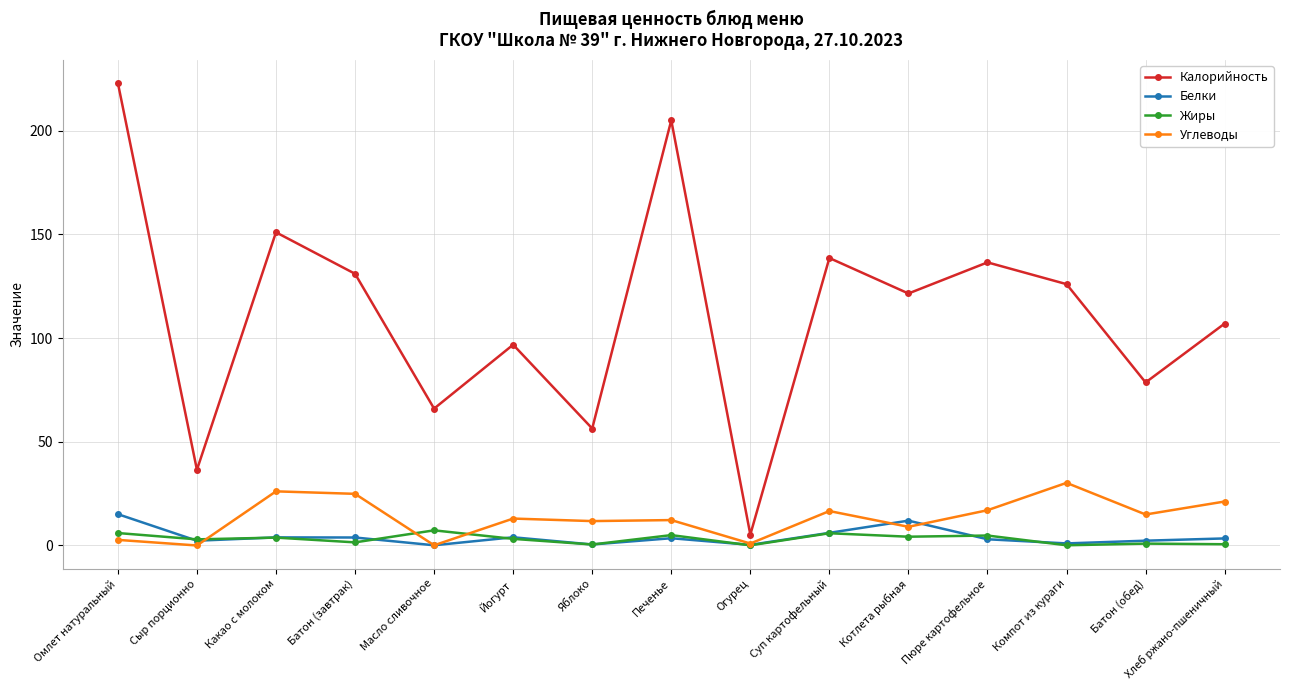

True or false: Углеводы has more than 2 interior local peaks.

True